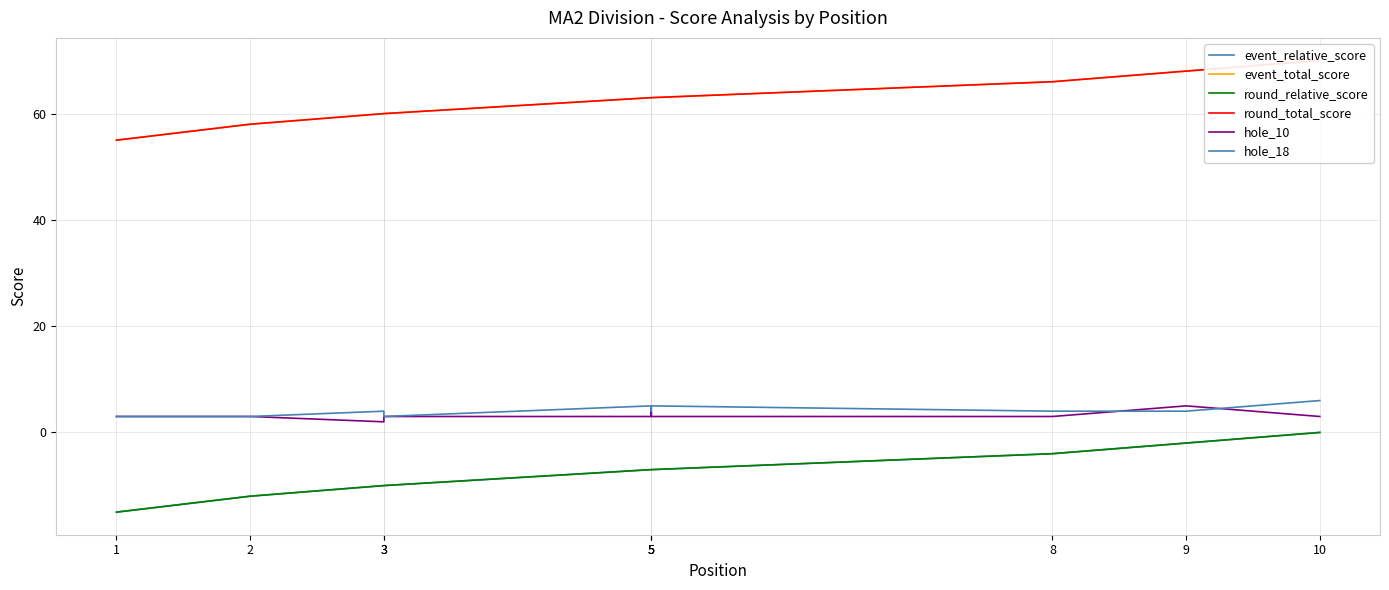

Reading left to right, list all the values displayed in this chart.

event_relative_score: -15	-12	-10	-10	-7	-7	-7	-4	-2	0
event_total_score: 55	58	60	60	63	63	63	66	68	70
round_relative_score: -15	-12	-10	-10	-7	-7	-7	-4	-2	0
round_total_score: 55	58	60	60	63	63	63	66	68	70
hole_10: 3	3	2	3	3	4	3	3	5	3
hole_18: 3	3	4	3	5	4	5	4	4	6